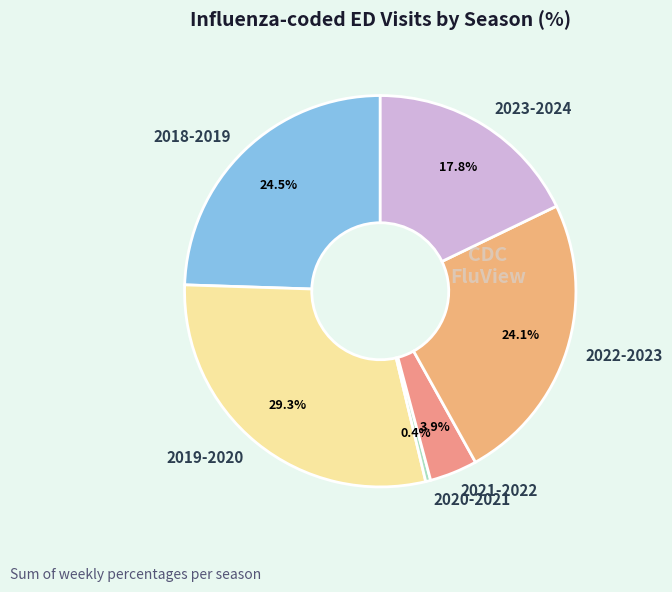

To the nearest percent, what is the difference between the 2023-2024 and 2018-2019 slice percentages?

7%